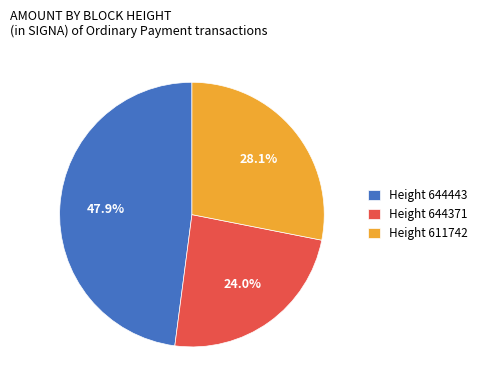

Does any single category account for the majority?

No